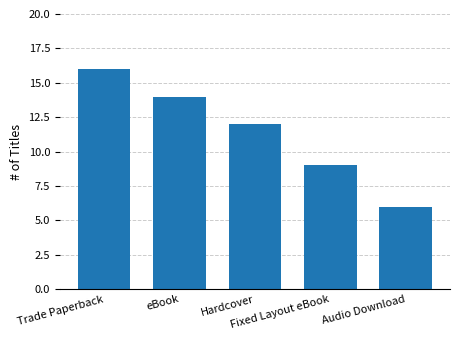

What is the change in value from eBook to Hardcover?

-2